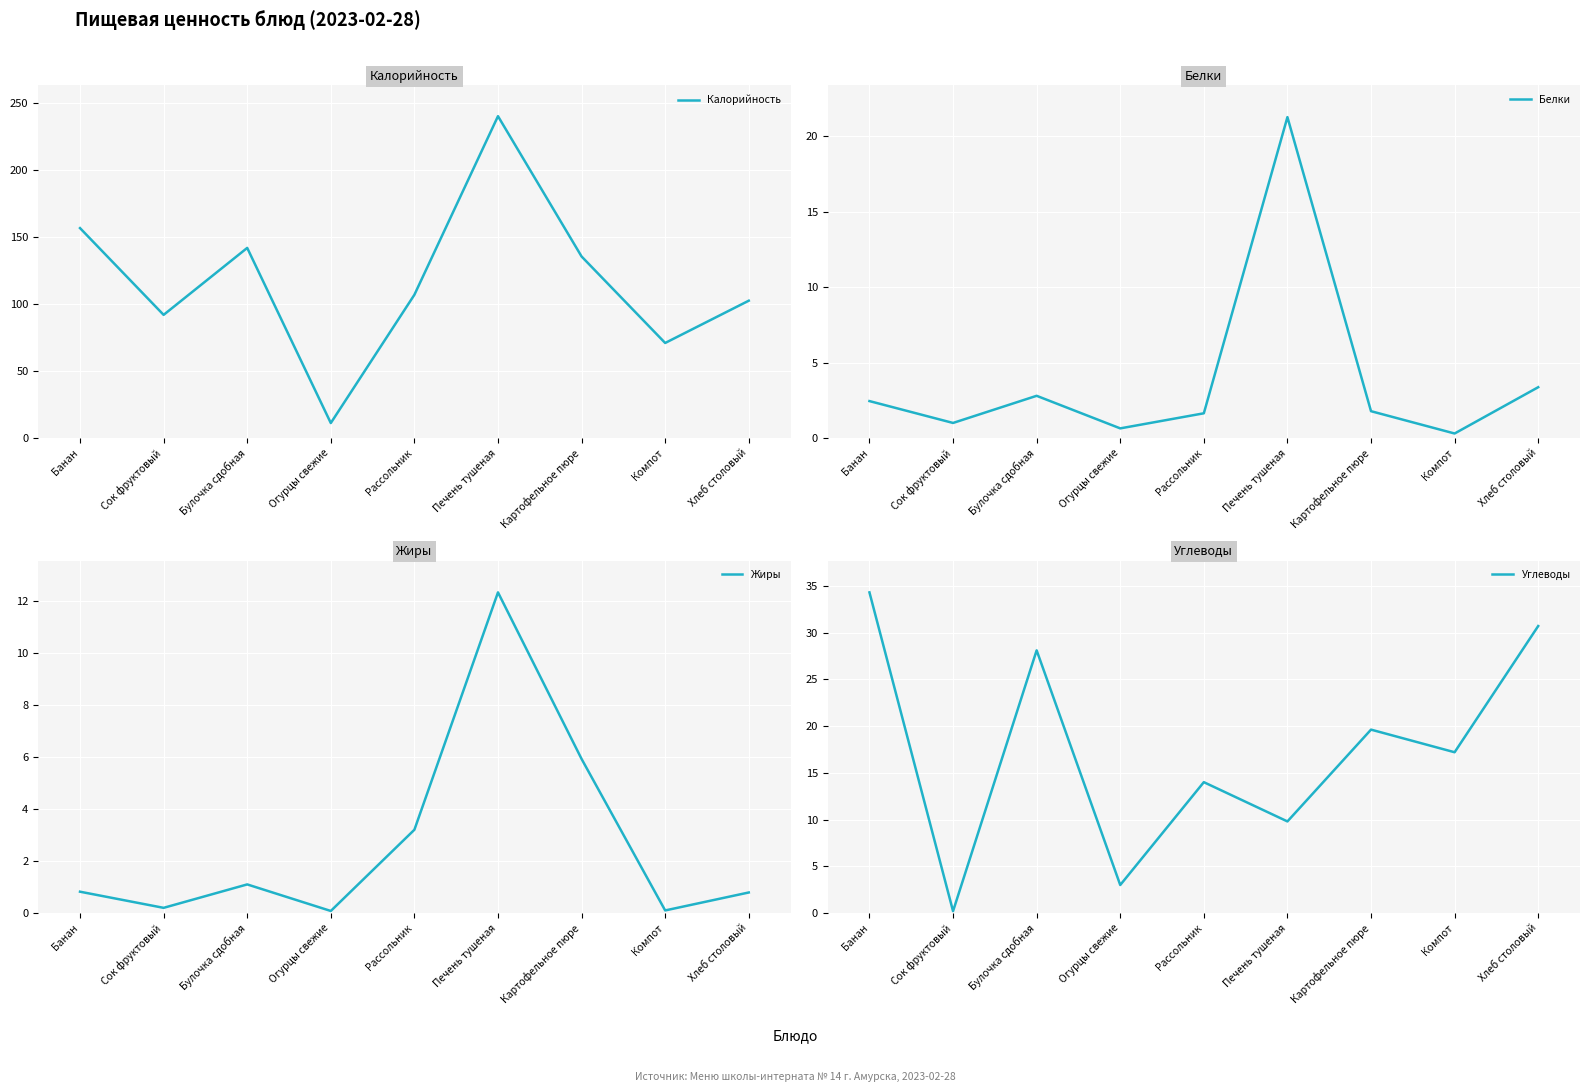

True or false: Калорийность and Углеводы intersect in this chart.

False